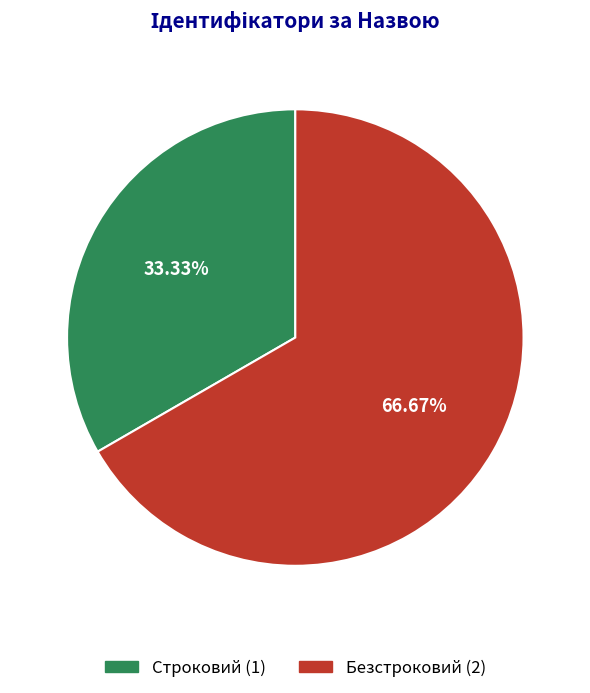

To the nearest percent, what percentage of the pie is Строковий?

33%